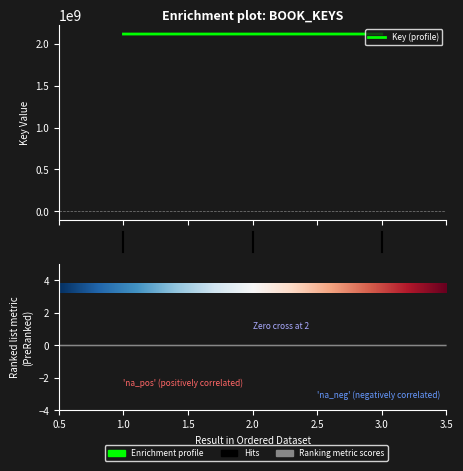

Which has a higher value, 2 or 1?

1